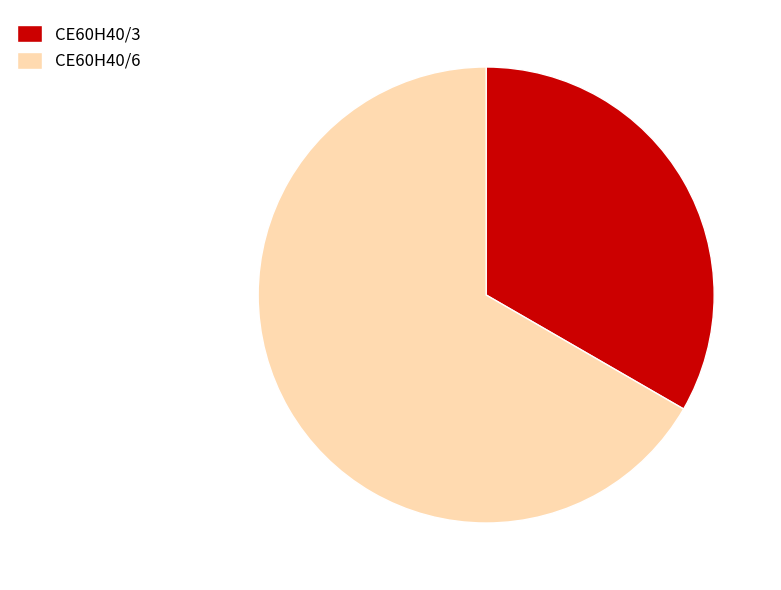

Which category accounts for the majority?

CE60H40/6